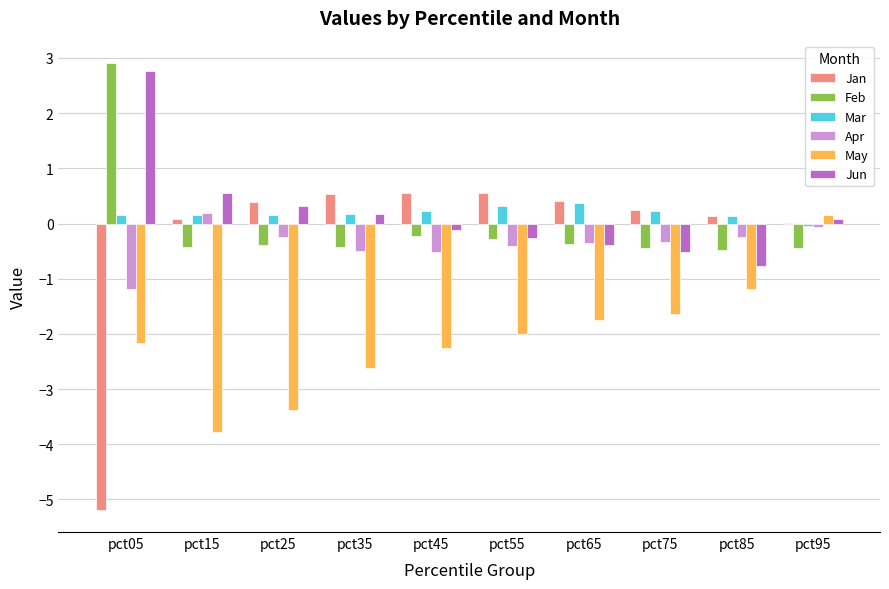

Is it true that May equals -0.4 at pct85?

False